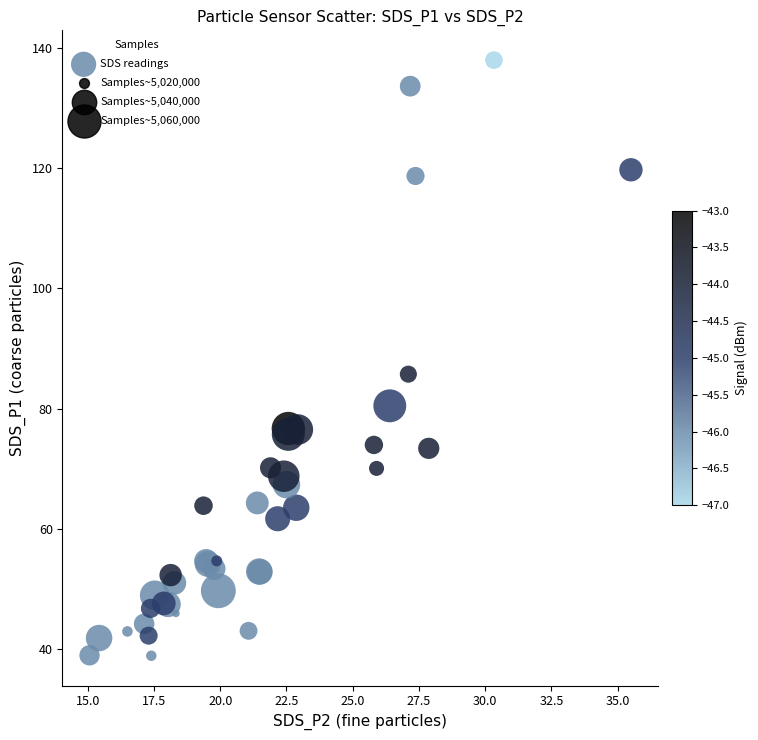

What Y value in the scatter plot is closest to 88?

85.7